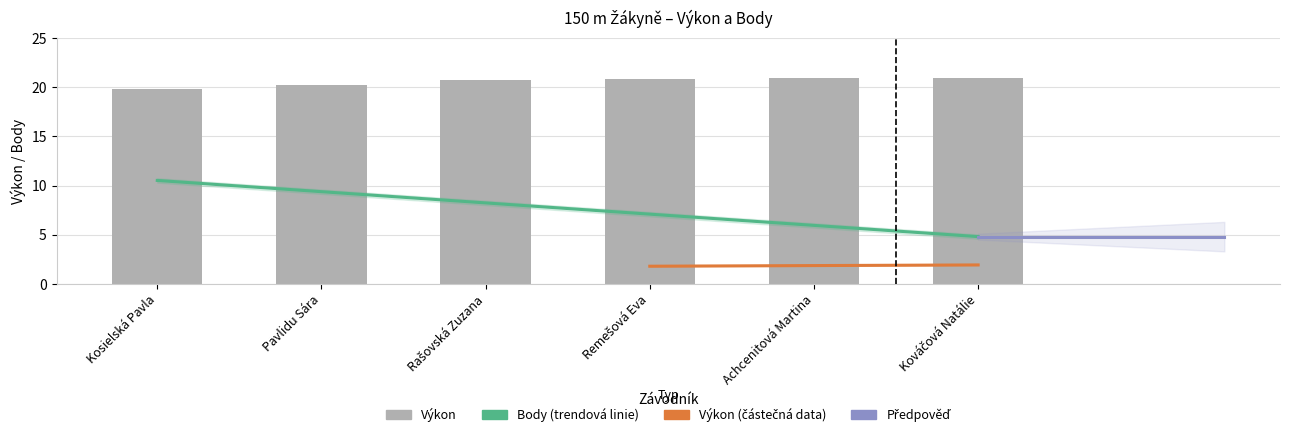

What is the ratio of the value at Pavlidu Sára to the value at Rašovská Zuzana?

1.0